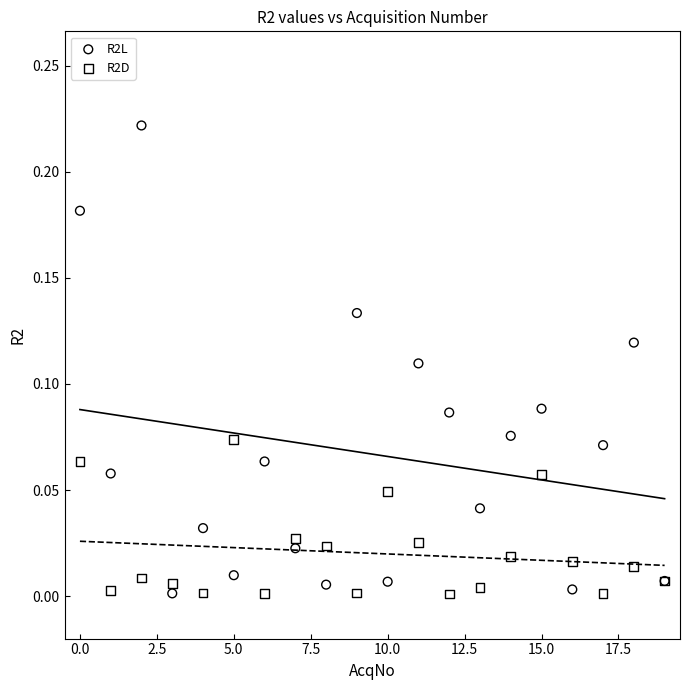

Which series reaches the maximum Y coordinate?

R2L